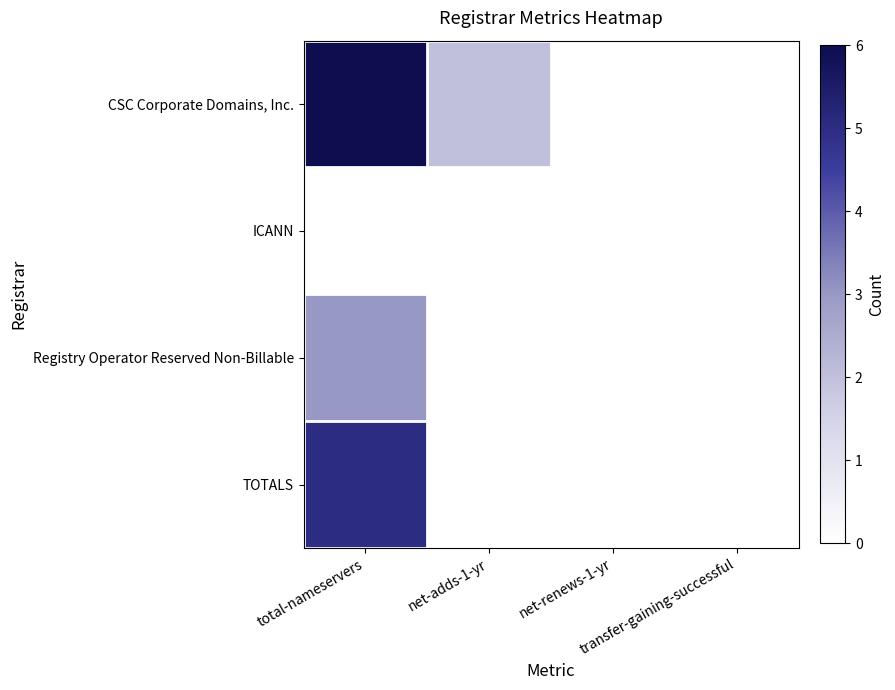

At how many categories does at least one series exceed 4?

1